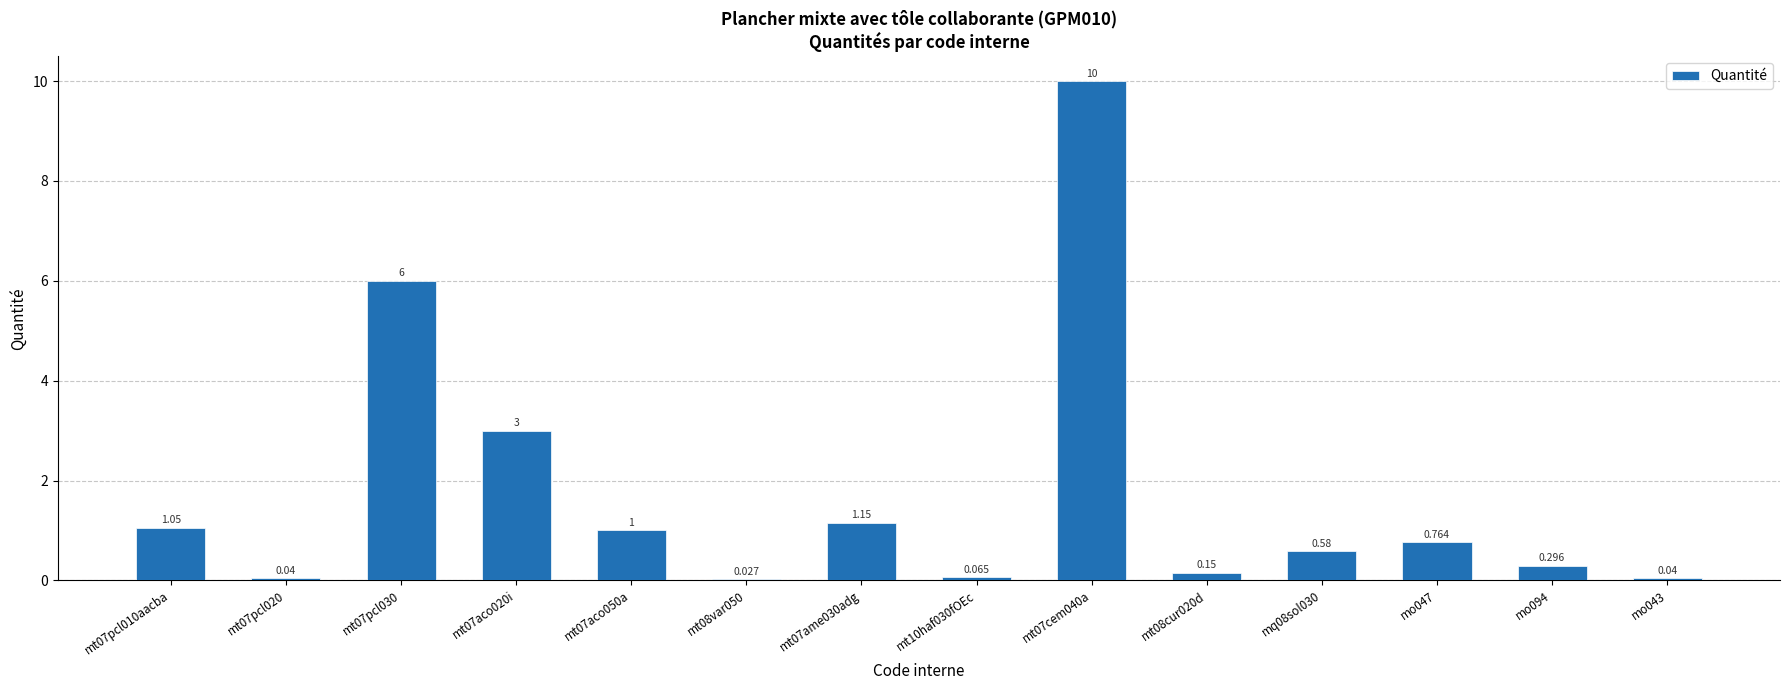

What is the value of the 11th bar from the left?

0.6